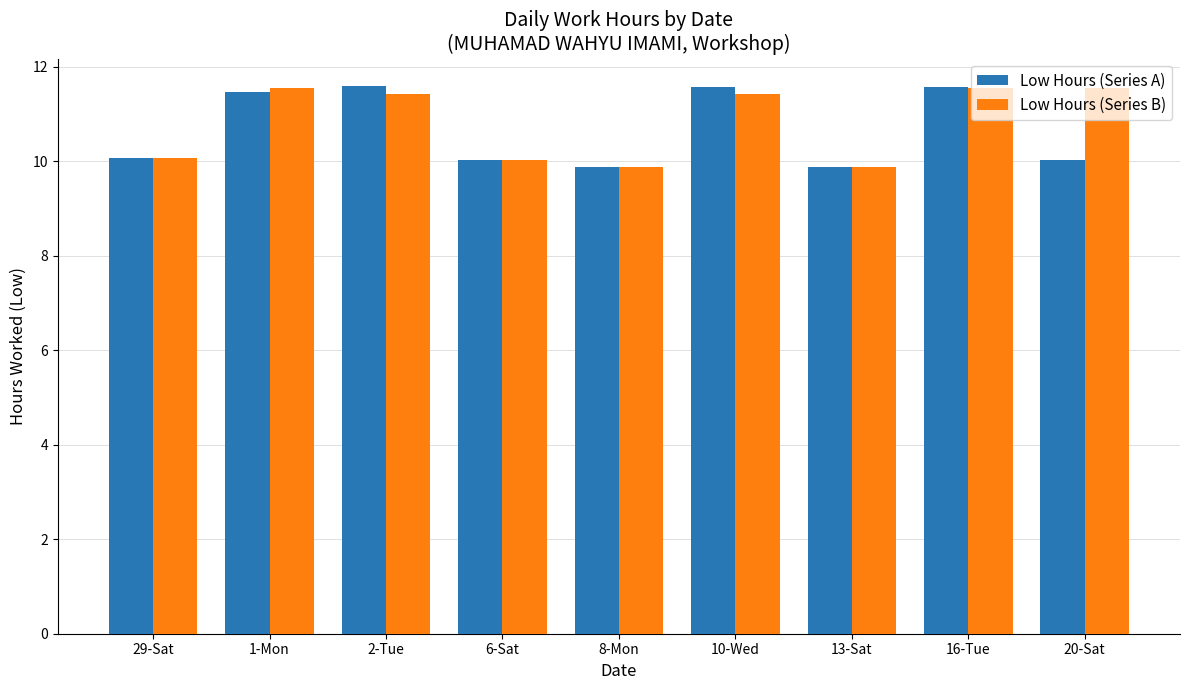

What is the average value of the Low Hours (Series A) series?

10.7